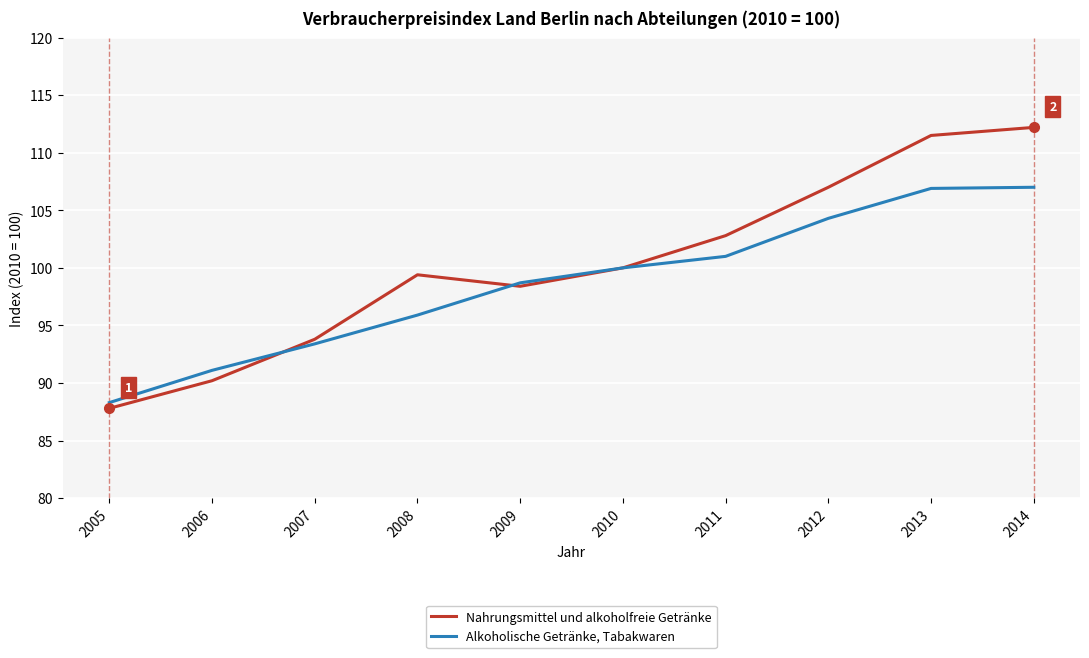

At 2014, list the series in order from largest to smallest.

Nahrungsmittel und alkoholfreie Getränke, Alkoholische Getränke, Tabakwaren